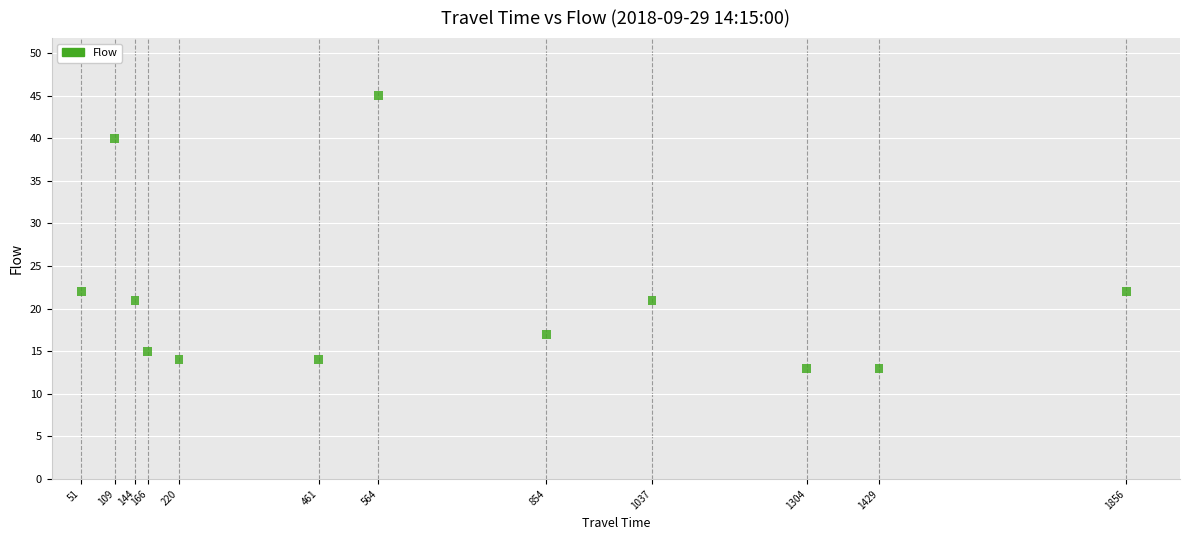

What is the range of Y values (max minus min)?

32